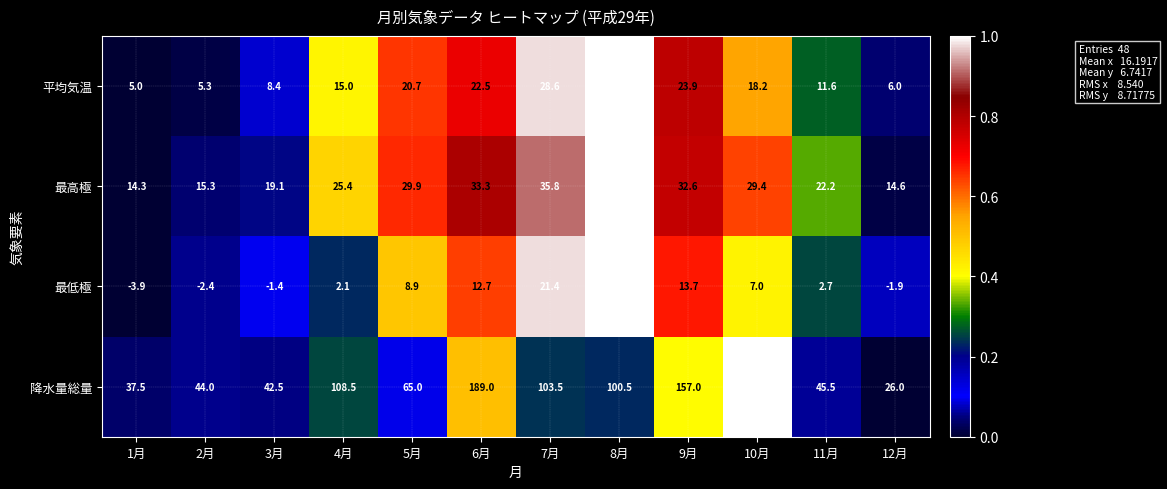

What is the difference between the second highest and second lowest values in the 最高極 series?

21.2